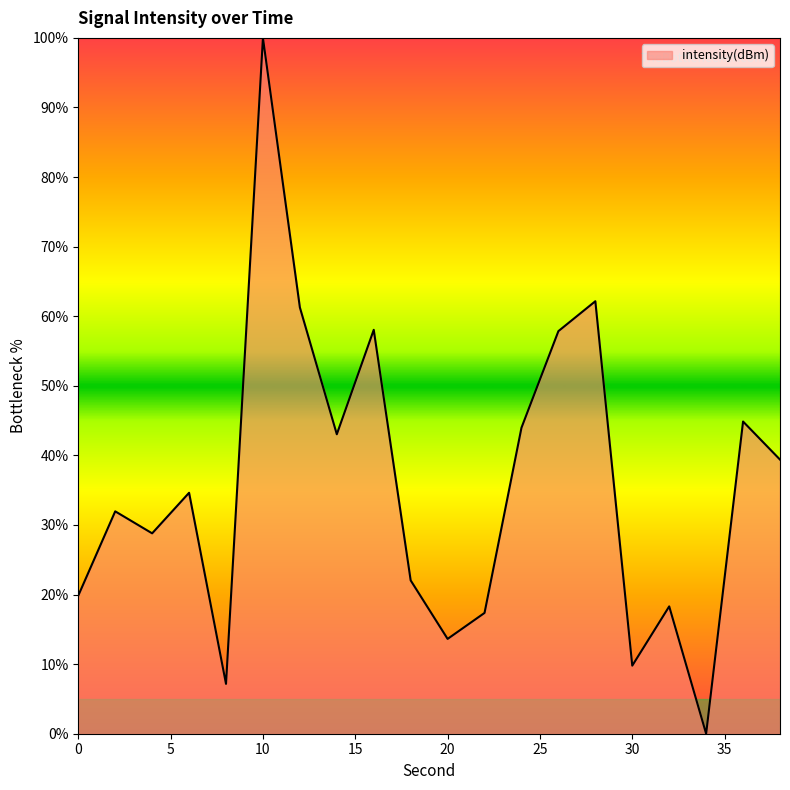

What is the difference between the maximum and minimum values?

100.0